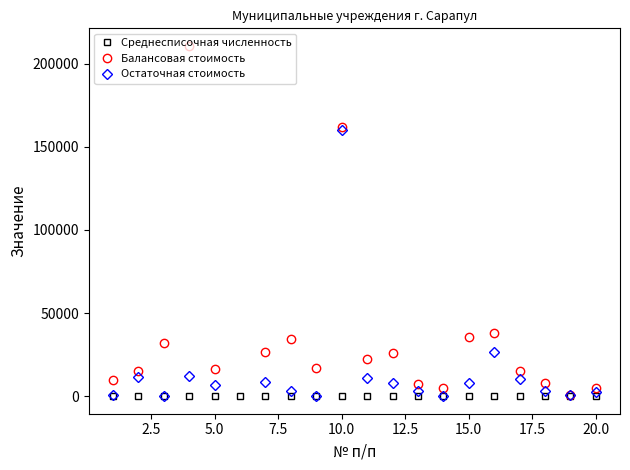

What is the spread (max minus min) of values at 10?

162100.0